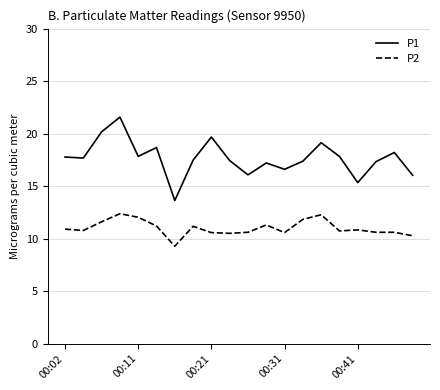

List the series in order of their overall mean, highest first.

P1, P2